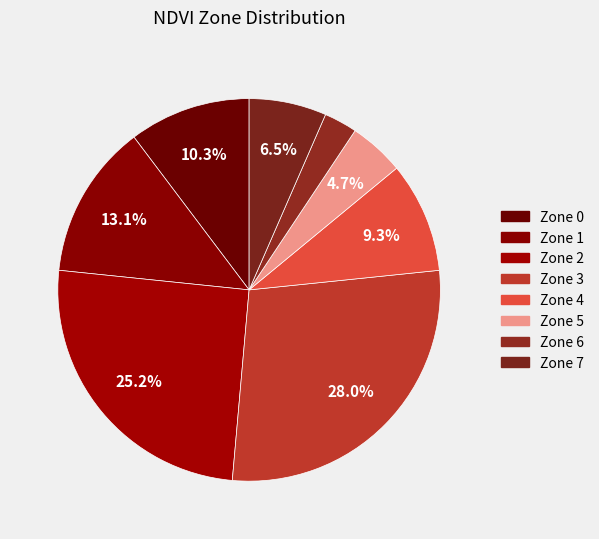

Count the number of slices in the pie.

8